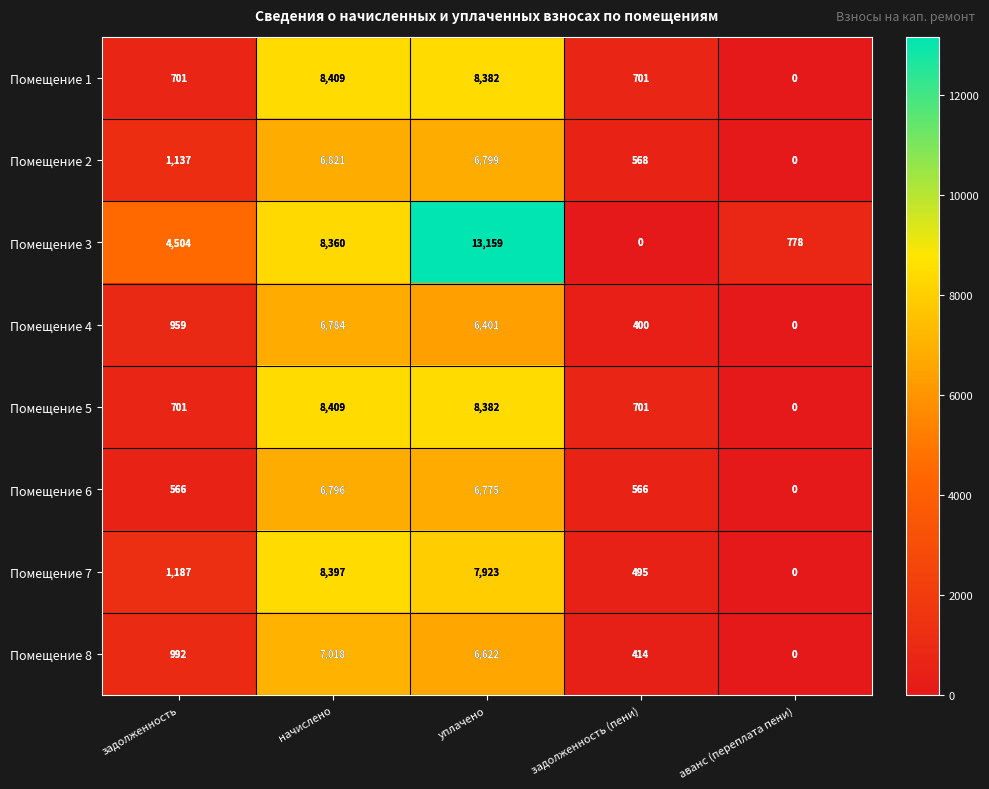

What is the difference between the maximum and minimum values in the Помещение 8 series?

7018